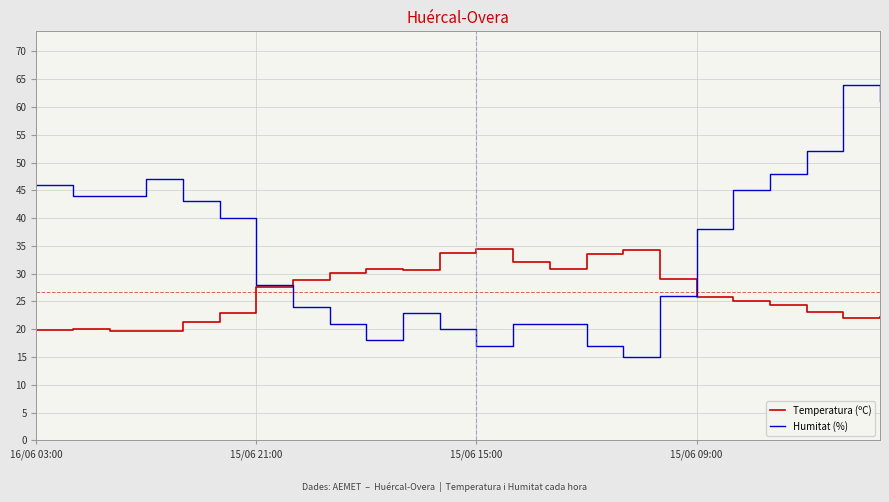

How many values in the Temperatura (ºC) series are below 27?

12